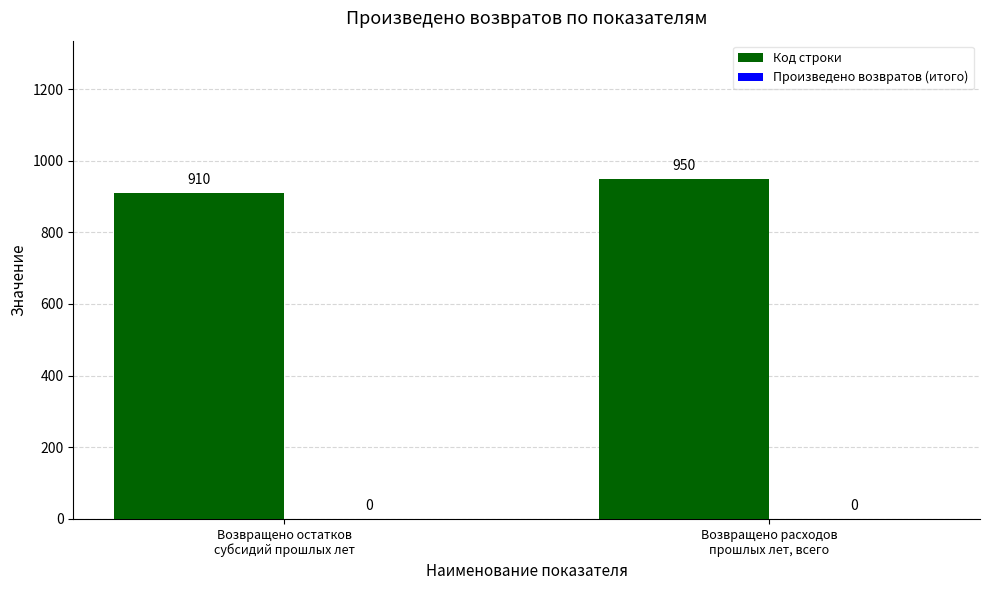

What is the label of the 2nd bar from the left?

Возвращено расходов
прошлых лет, всего